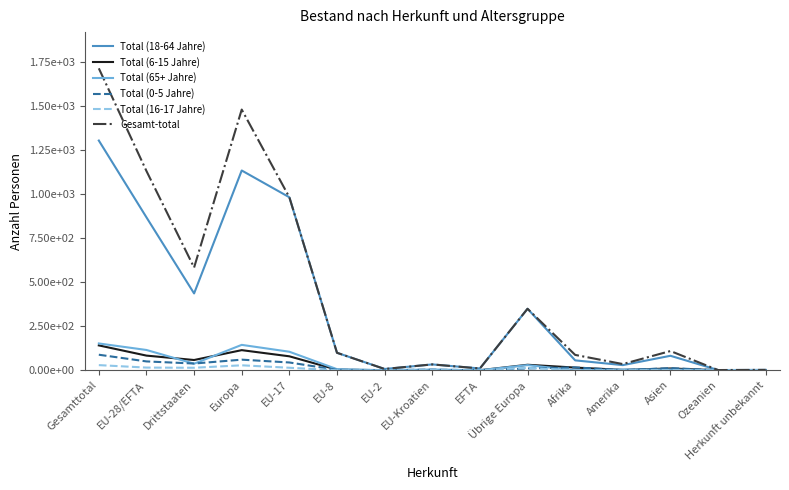

How many lines are shown in the chart?

6